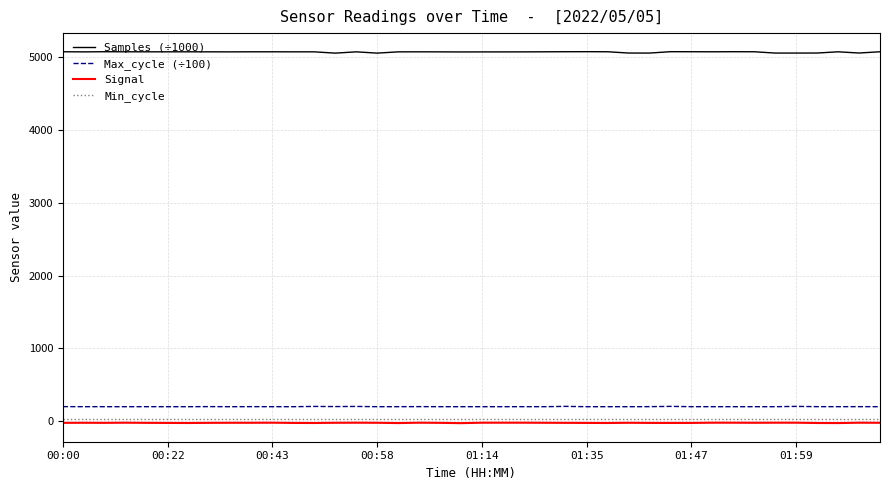

True or false: Samples (÷1000) has more than 0 interior local peaks.

True